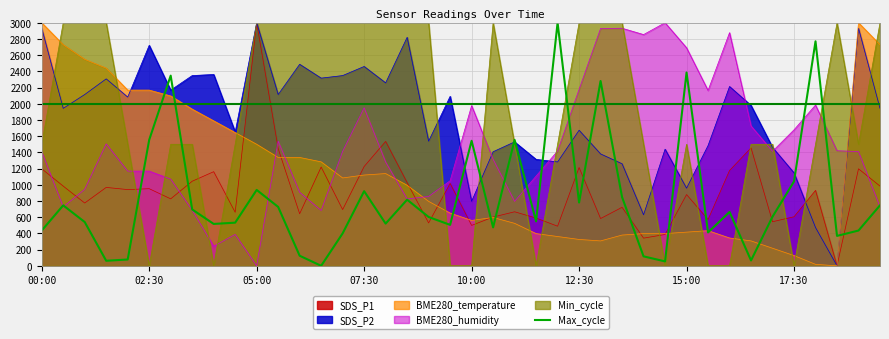

What is the highest value of the Min_cycle series?

3000.0